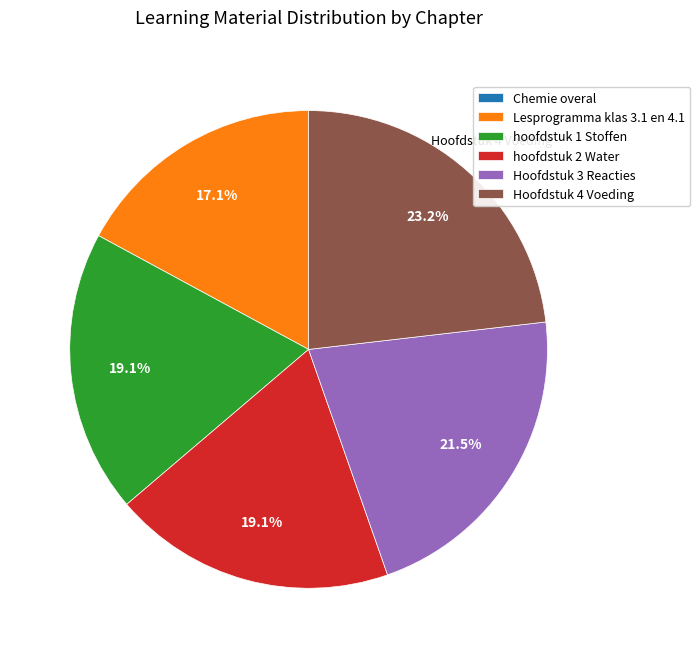

What percentage do Lesprogramma klas 3.1 en 4.1 and Hoofdstuk 4 Voeding together represent?

40.3%